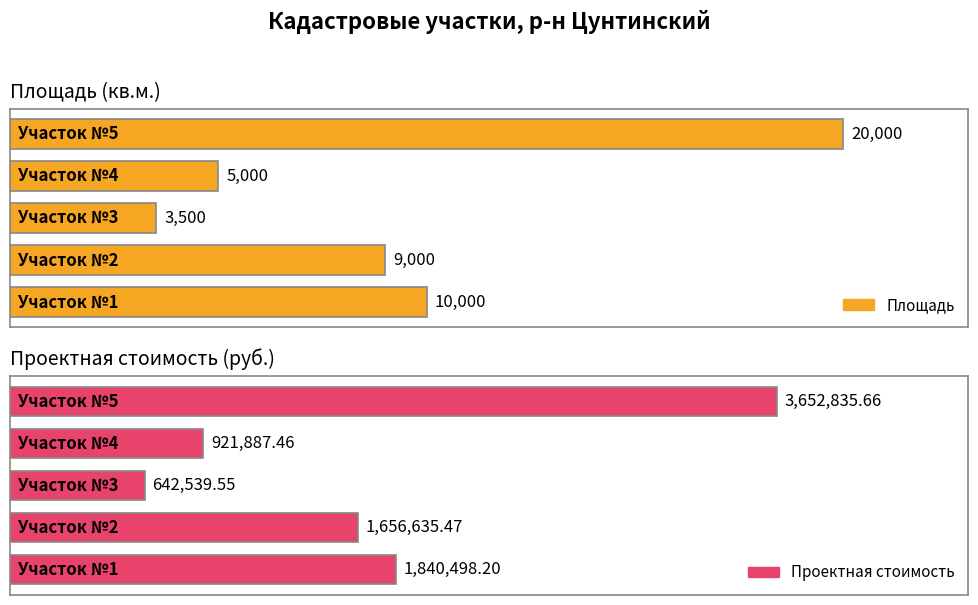

Rank the series by their maximum value, from lowest to highest.

Площадь, Проектная стоимость